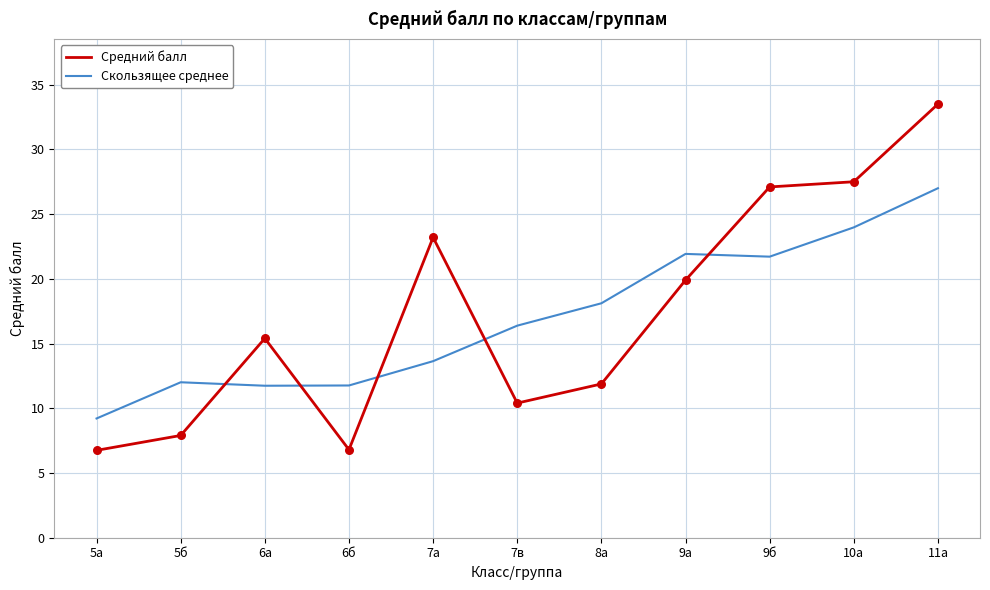

Between 5а and 8а, which series saw the biggest shift?

Скользящее среднее